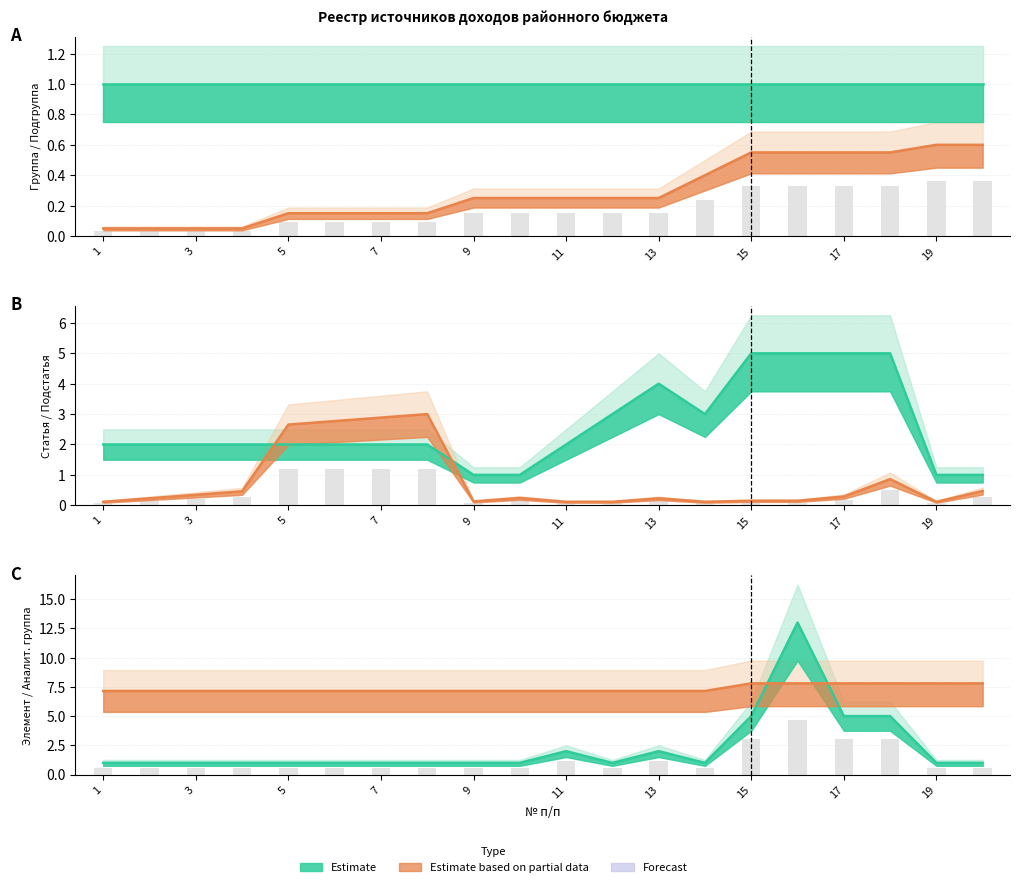

Which label corresponds to the largest value in the chart?

16